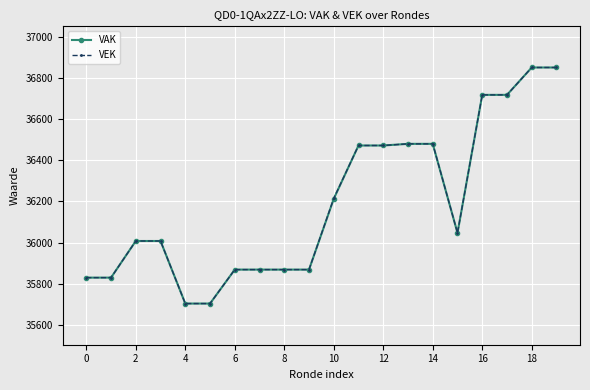

What is the minimum value shown in the chart?

35704